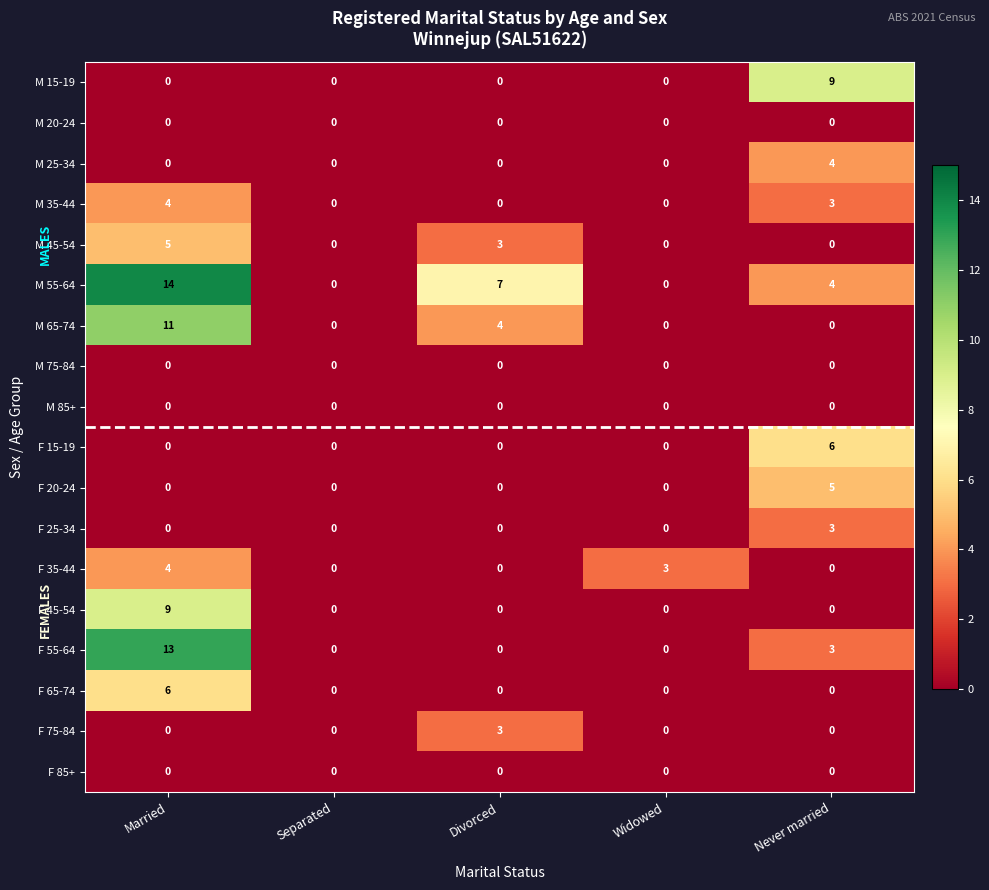

What is the difference between the second highest and minimum values in the M 45-54 series?

3